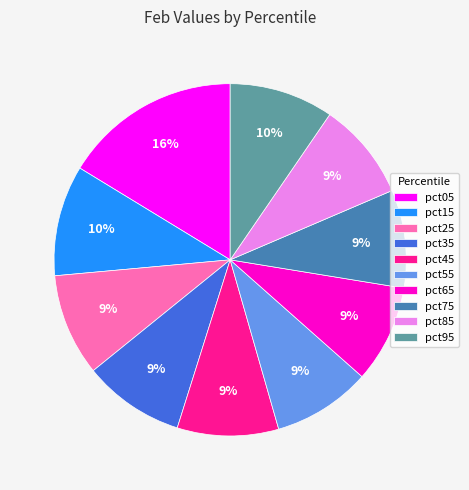

Is the sum of pct95 and pct35 greater than half?

No